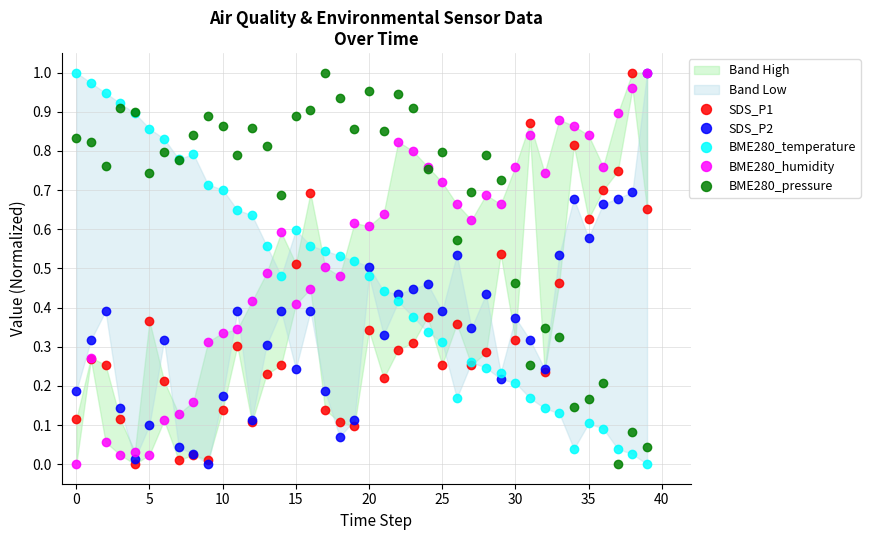

The BME280_temperature series shows 0.1 at 23. True or false?

False